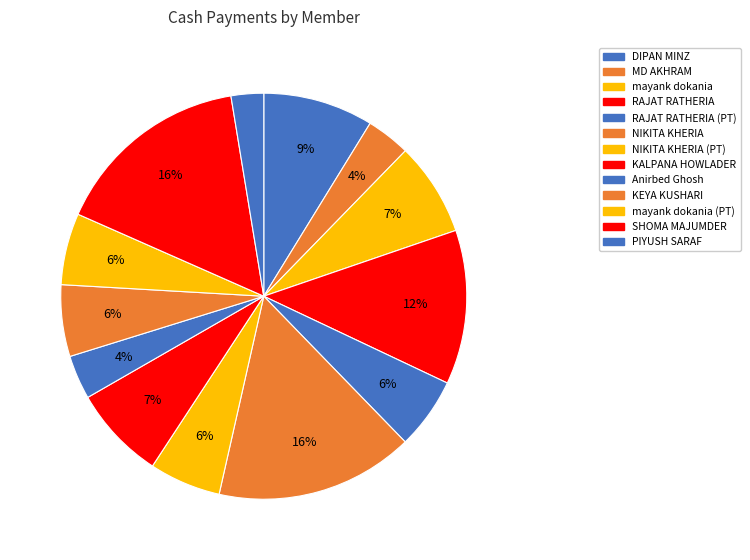

Does any single category account for the majority?

No